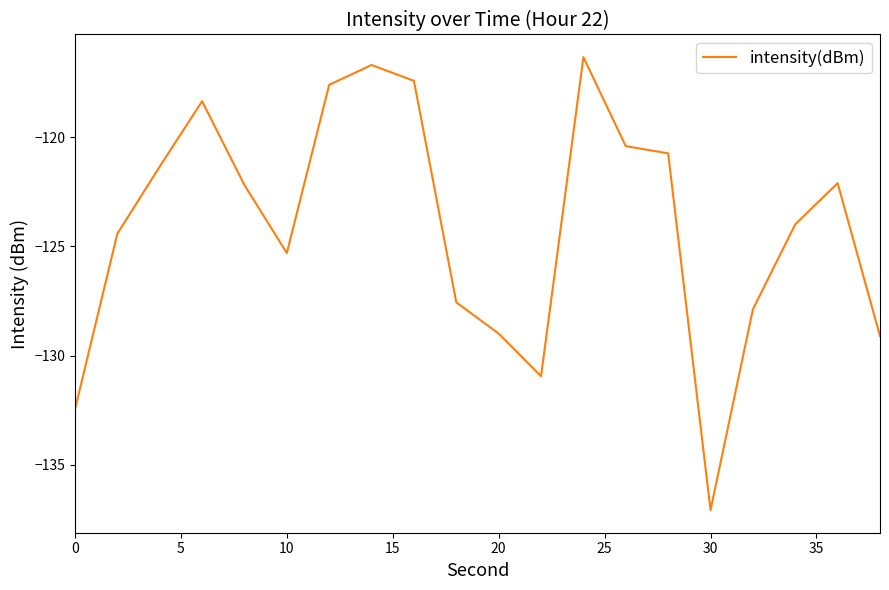

Count the number of data series in this chart.

1